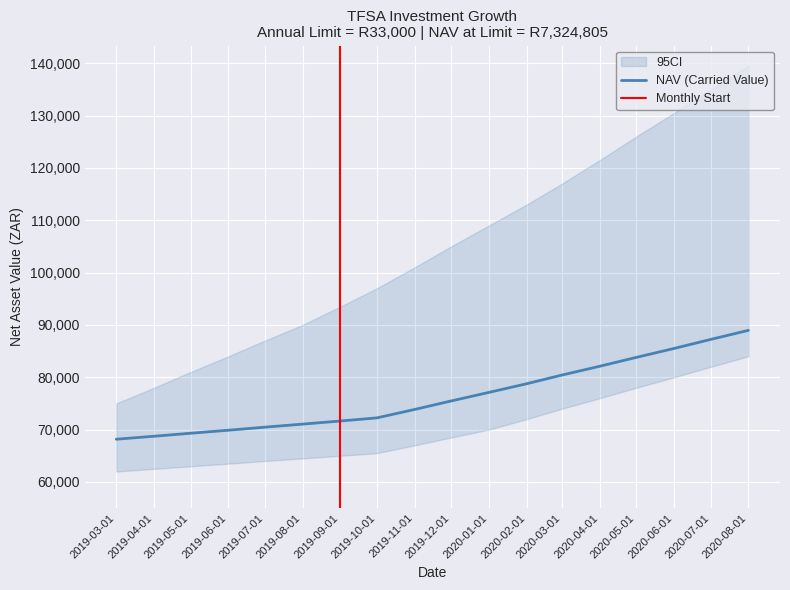

Rank the series by their maximum value, from lowest to highest.

CI_lower, NAV (Carried Value), CI_upper